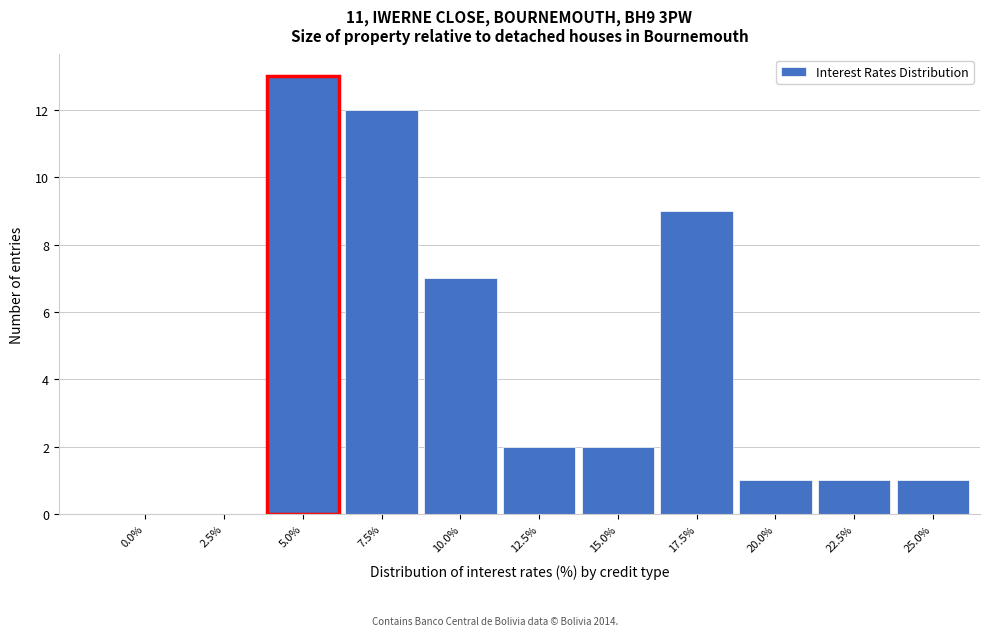

Reading left to right, what are all the values shown in this chart?

0.0%=0	2.5%=0	5.0%=13	7.5%=12	10.0%=7	12.5%=2	15.0%=2	17.5%=9	20.0%=1	22.5%=1	25.0%=1